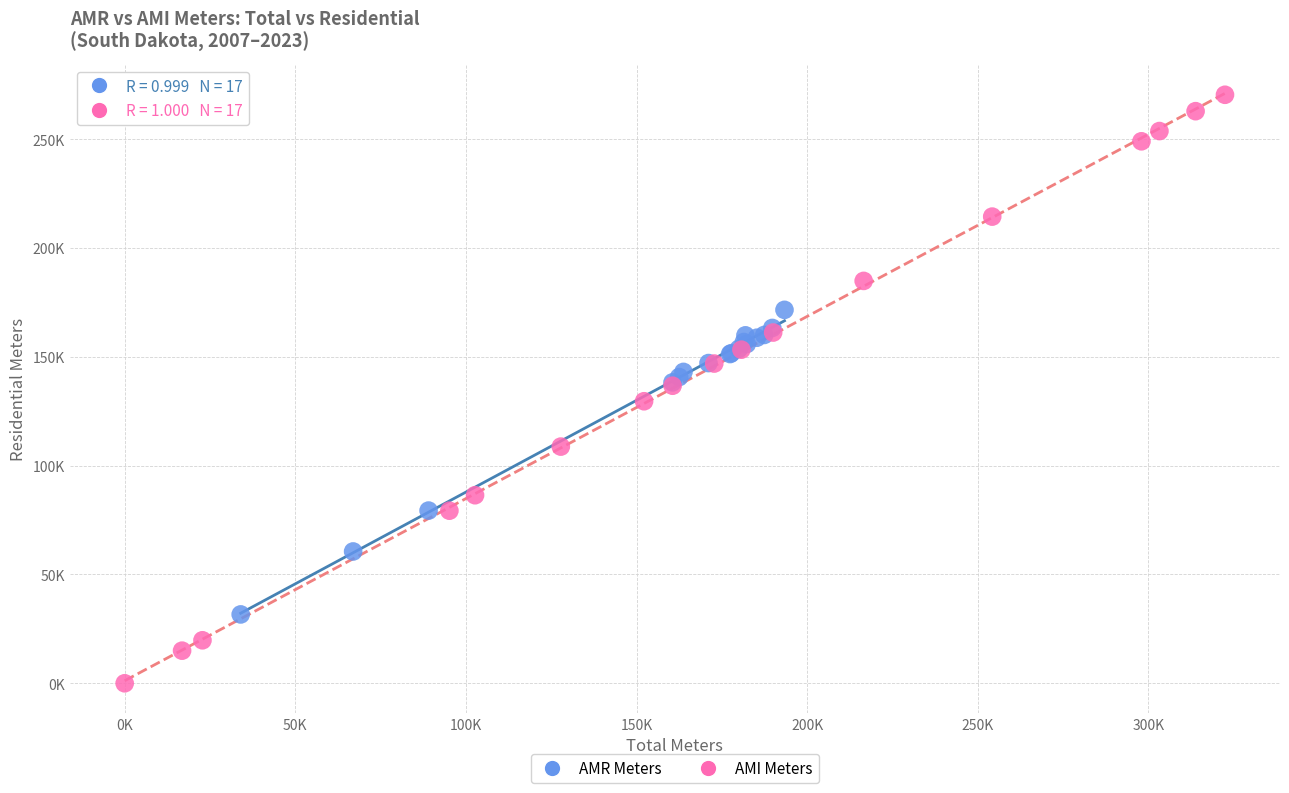

What are all the series names shown in the legend?

AMR Meters, AMI Meters